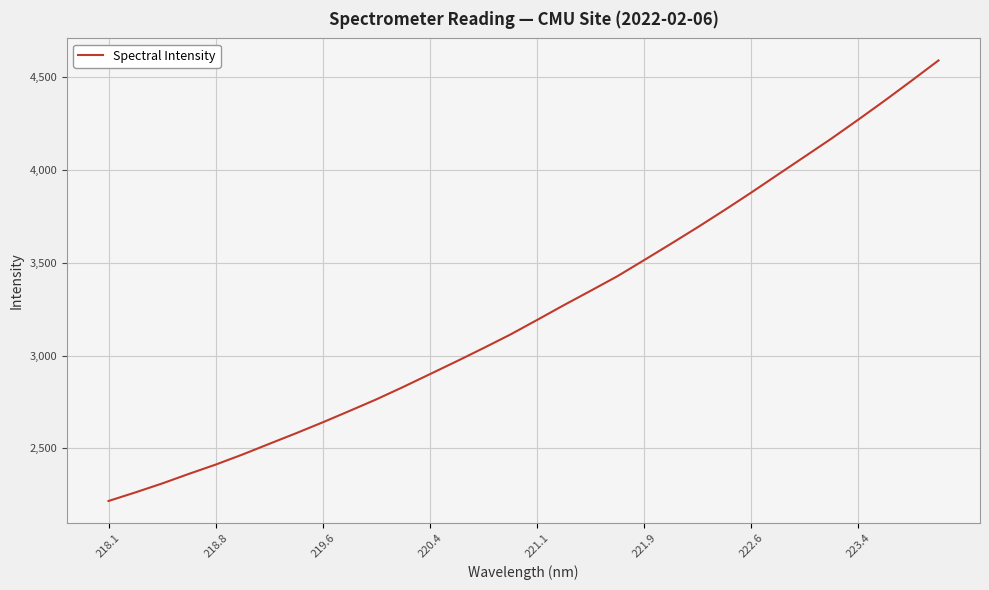

What is the difference between the maximum and minimum values?

2372.3